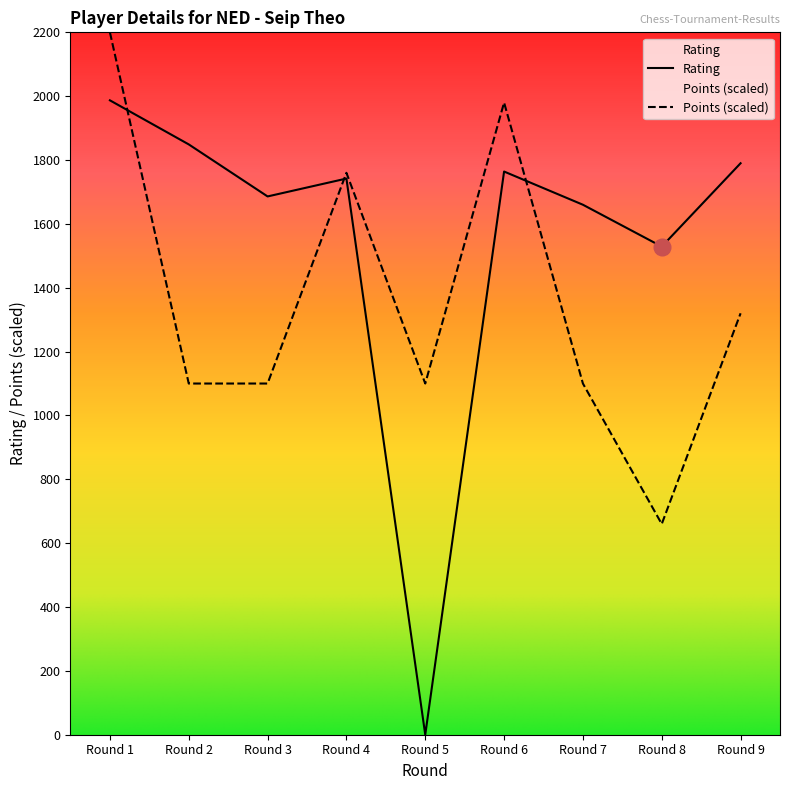

How many positive values does the Rating series have?

8